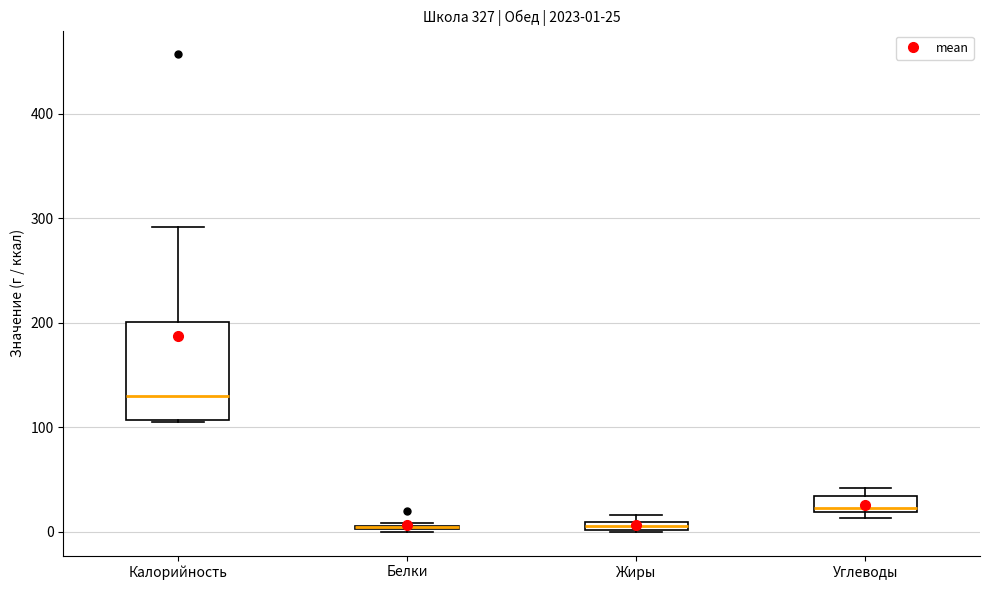

Which box is the tallest, from its lower edge to its upper edge?

Калорийность